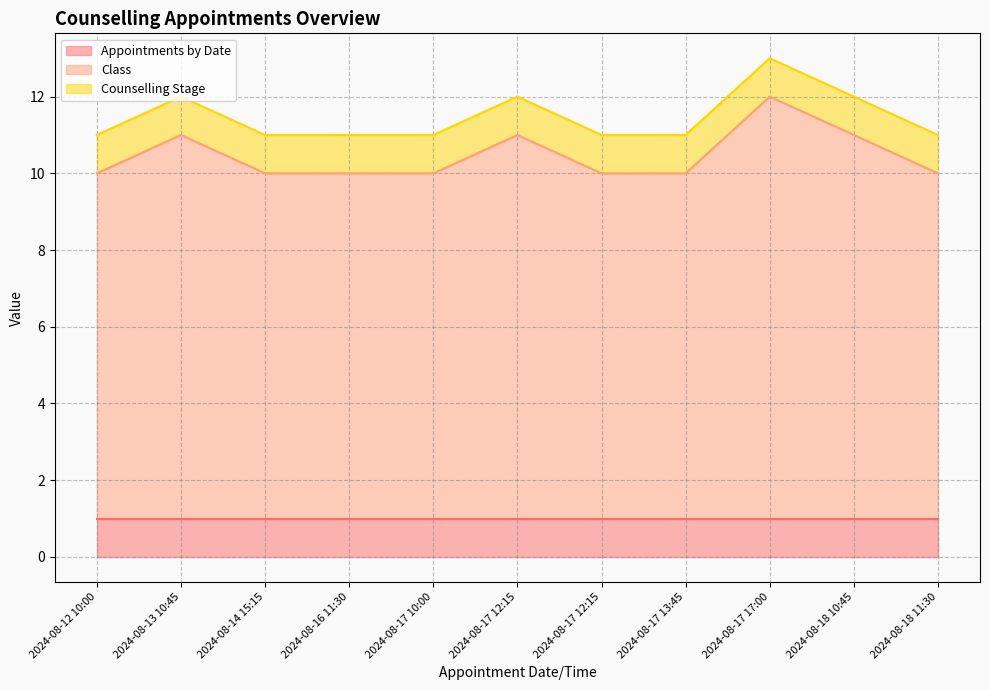

At which category is the sum across all series the highest?

2024-08-17 17:00